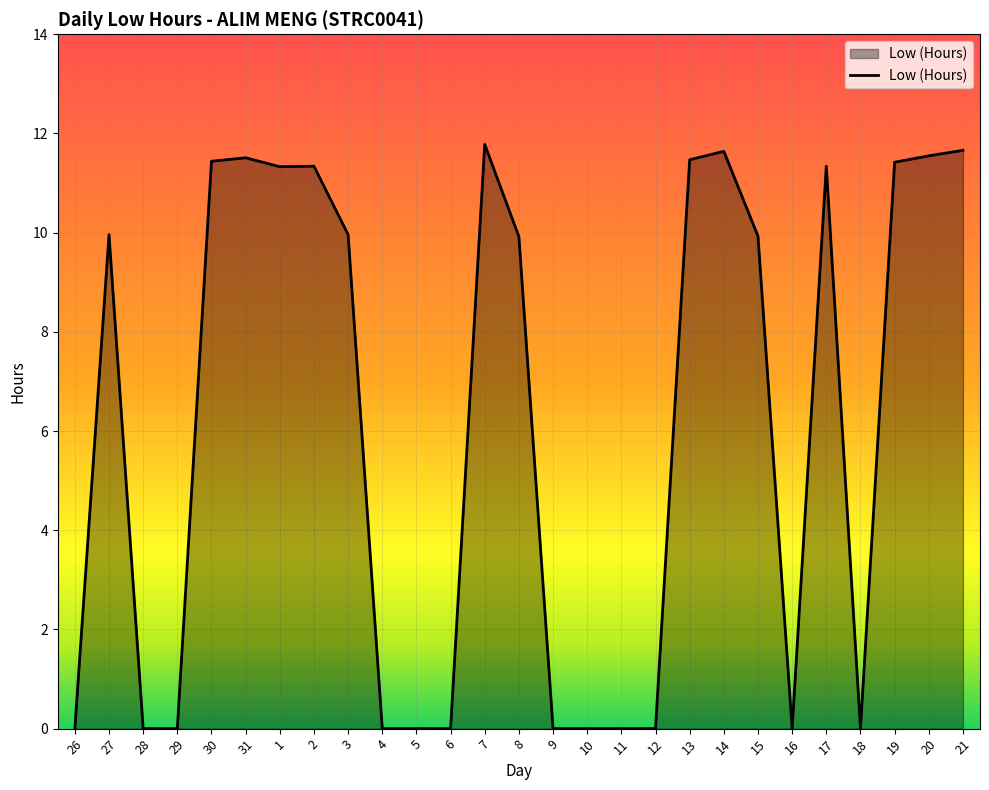

True or false: the data shows 2.3 at 3.

False